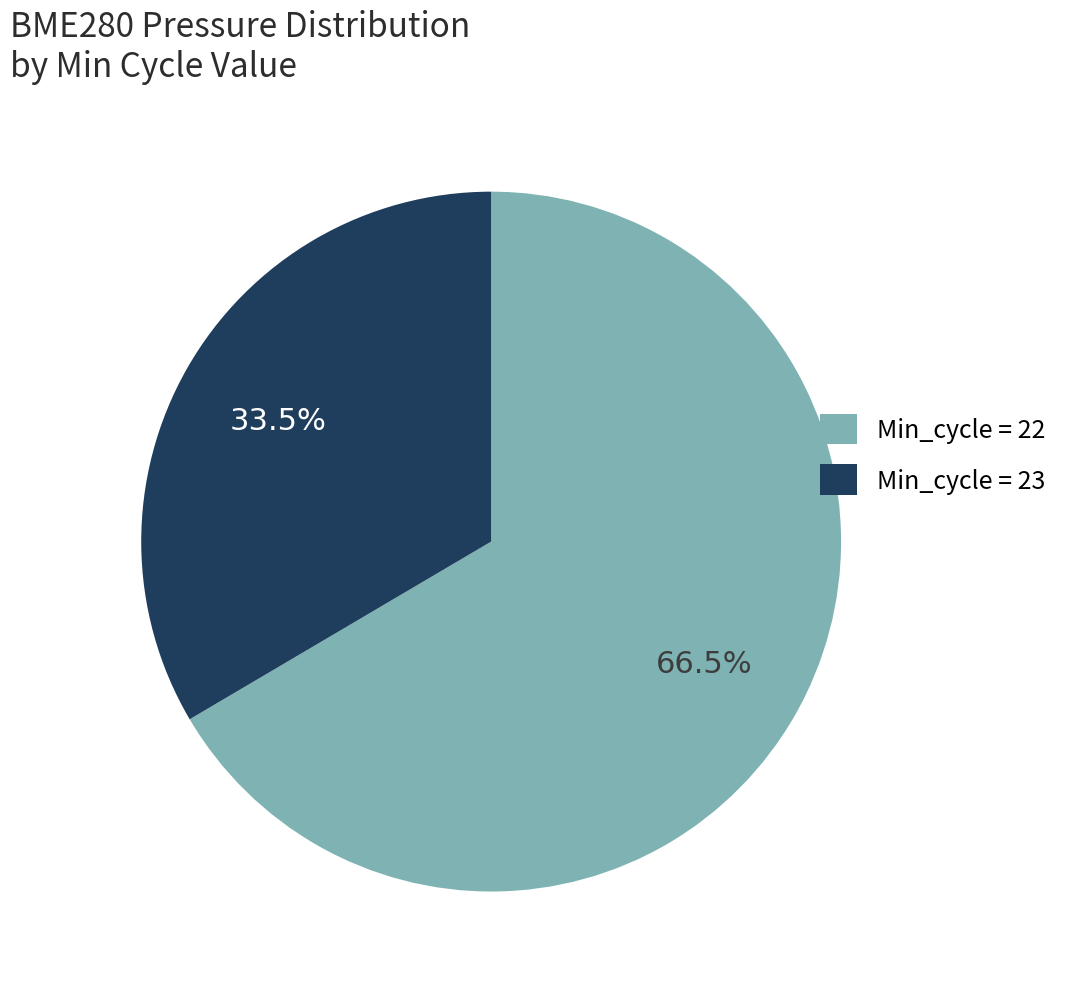

Which category accounts for the majority?

Min_cycle = 22